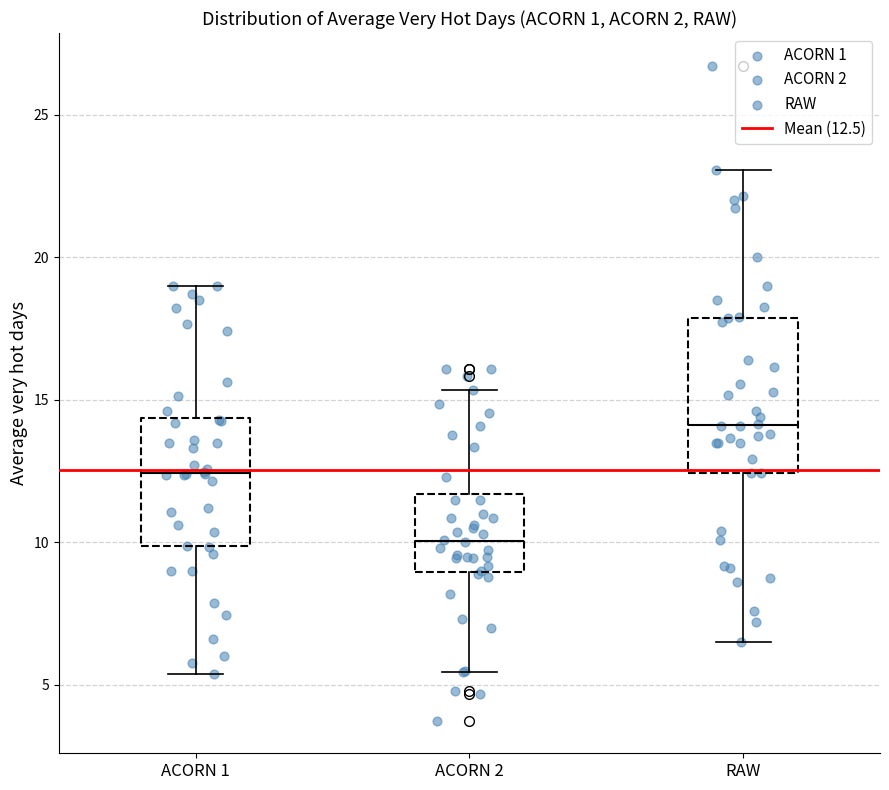

Which box has the highest median line?

RAW